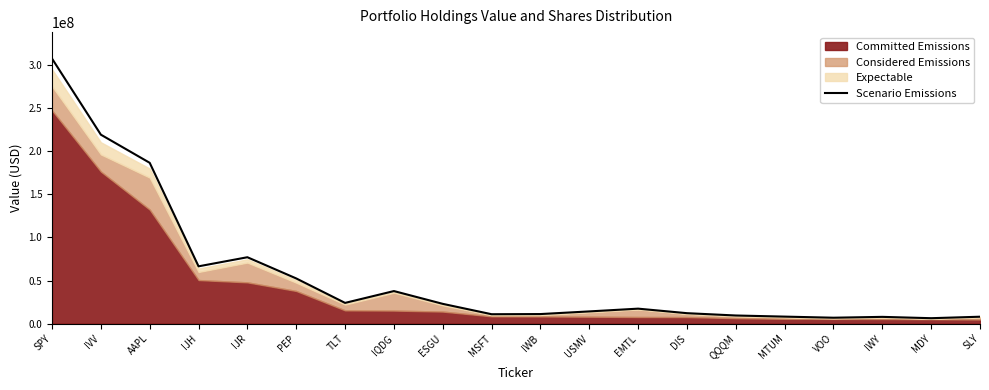

What is the value of the 9th point from the left?

22948698.2